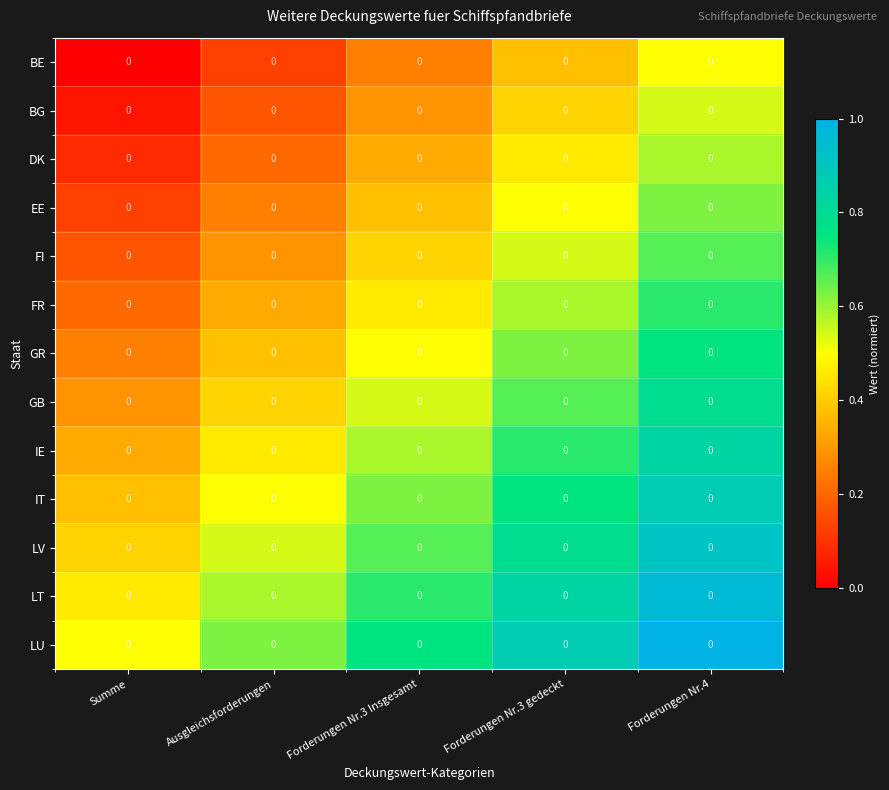

What is the sum of the GR values at Summe and Forderungen Nr.3 gedeckt?

0.9